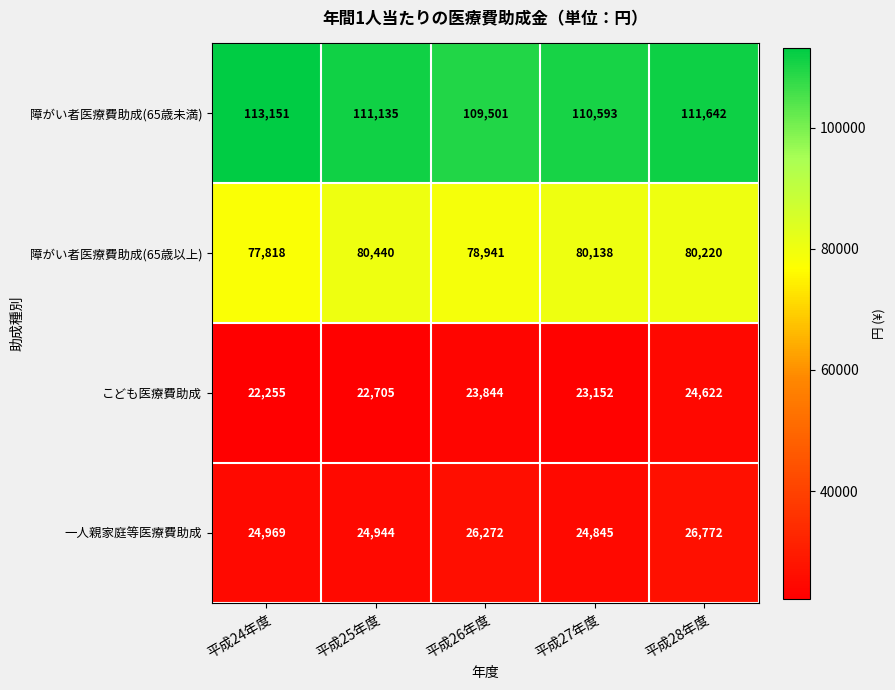

Is it true that 障がい者医療費助成(65歳以上) equals 80138 at 平成27年度?

True